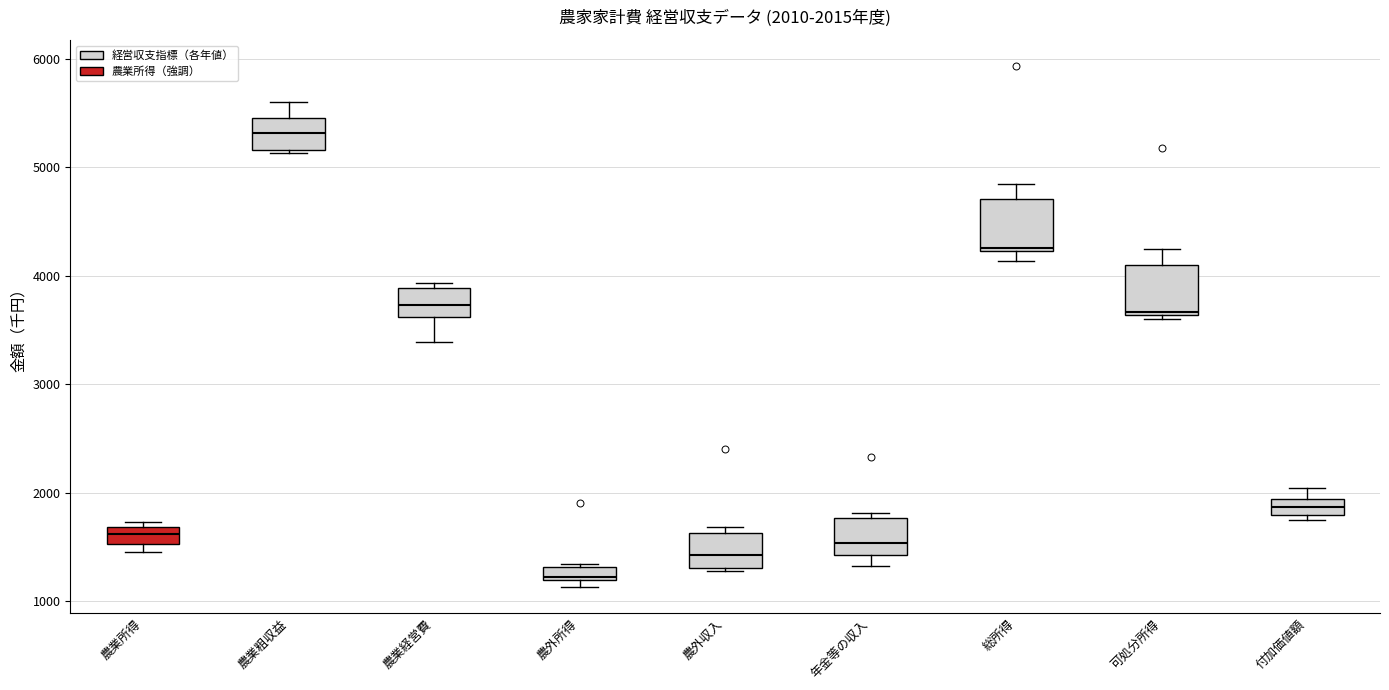

Which box's median line is the highest?

農業粗収益